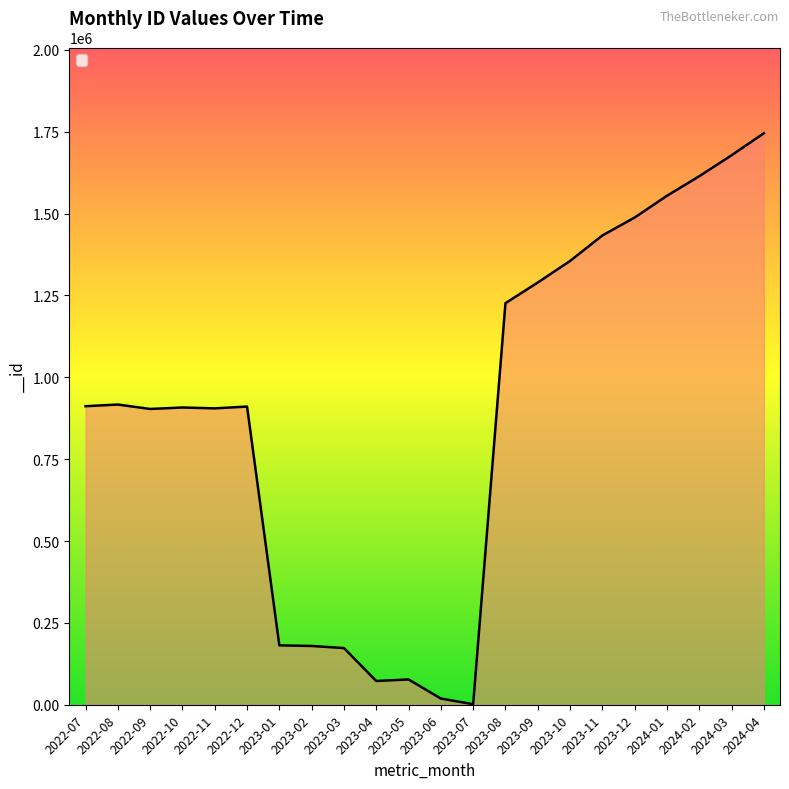

Is it true that the value at 2023-02 is 179501?

True